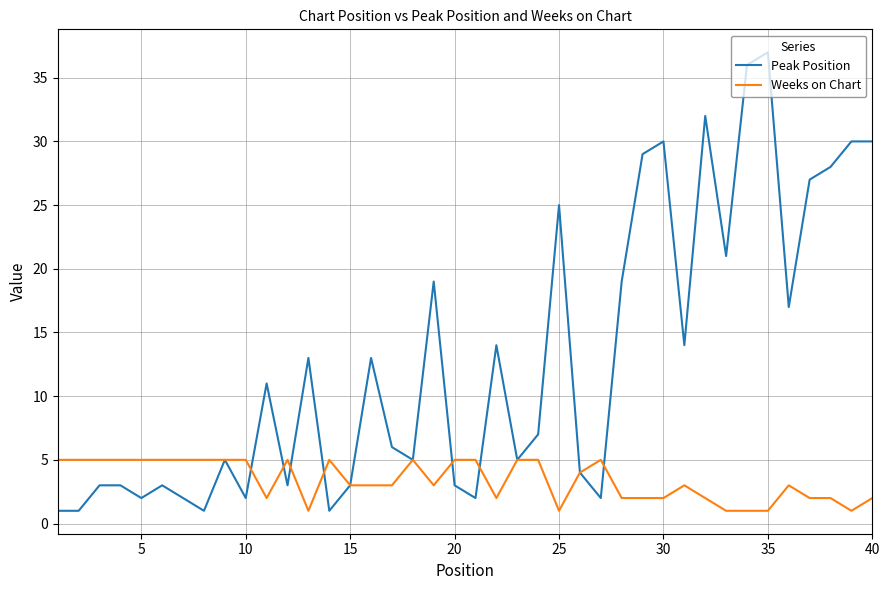

After their last crossing, which series has the higher values: Peak Position or Weeks on Chart?

Peak Position